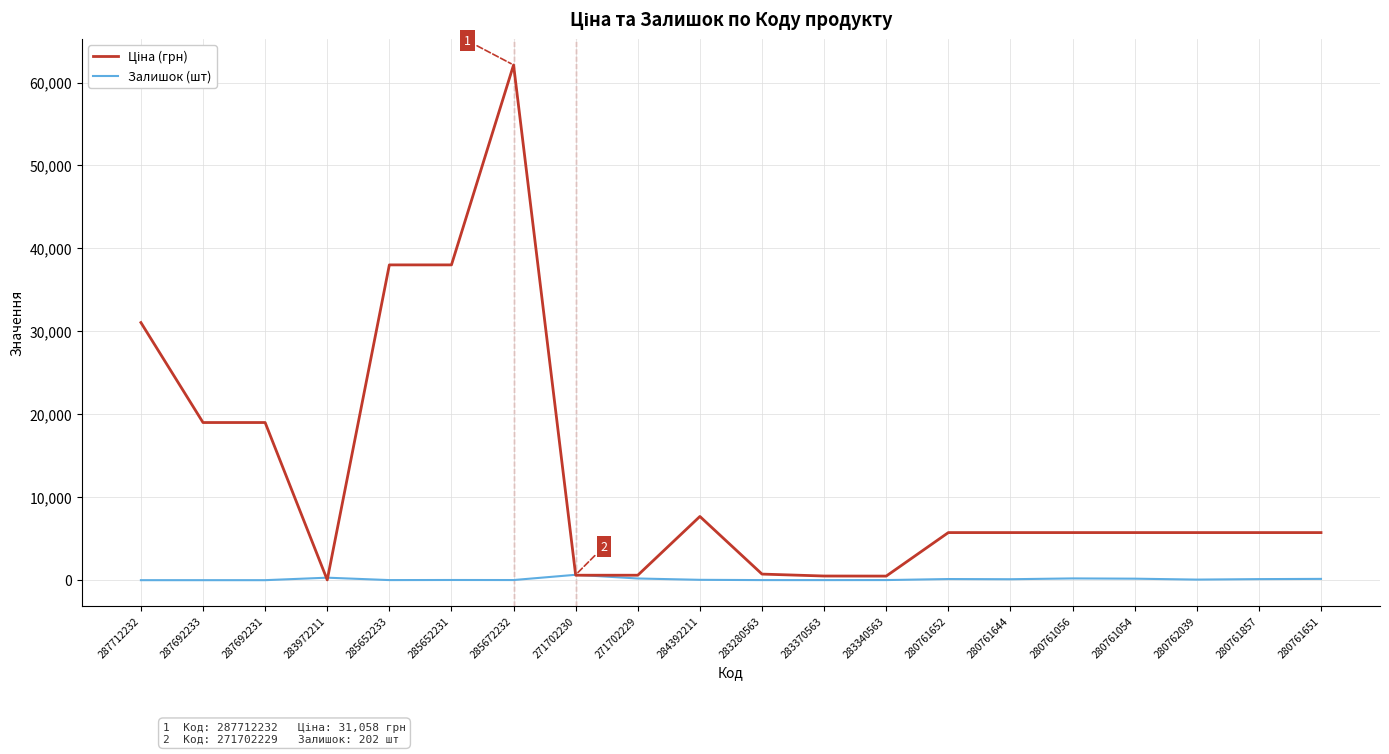

Which category has the highest value across all series?

285672232